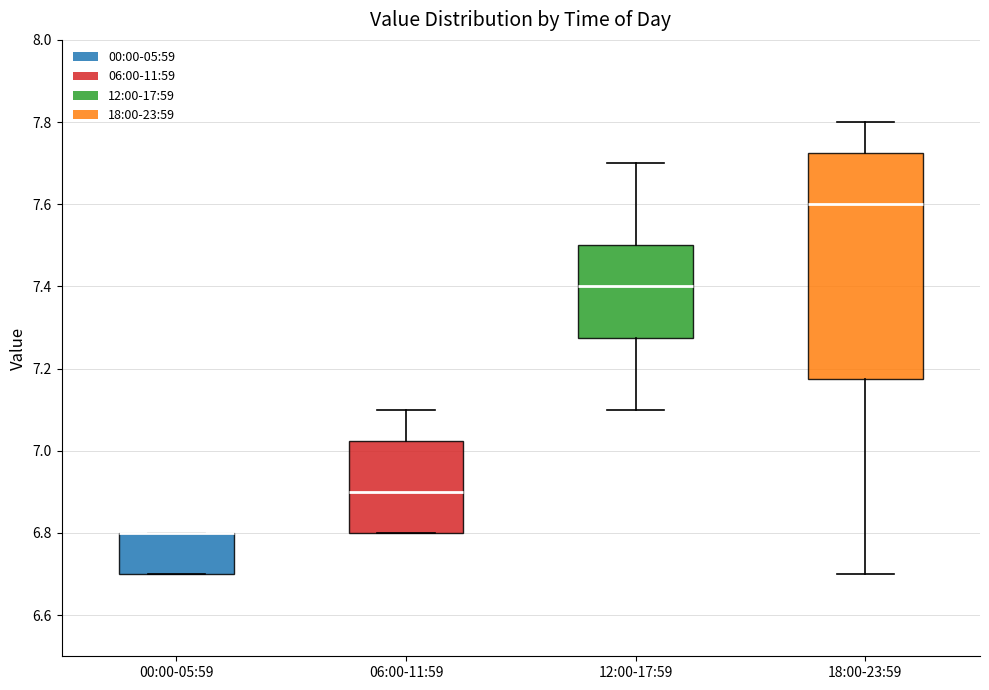

Reading left to right, transcribe this box plot: for each box, give where its median line is, the range the box spans, and where its two whiskers end, as read against the y-axis. The values are not printed on the chart, so give them approximately, as read against the axis.

00:00-05:59: median 6.80 (drawn on the box's upper edge), box 6.70 to 6.80, whiskers 6.70 to 6.80
06:00-11:59: median 6.90, box 6.80 to 7.02, whiskers 6.80 to 7.10
12:00-17:59: median 7.40, box 7.28 to 7.50, whiskers 7.10 to 7.70
18:00-23:59: median 7.60, box 7.18 to 7.72, whiskers 6.70 to 7.80